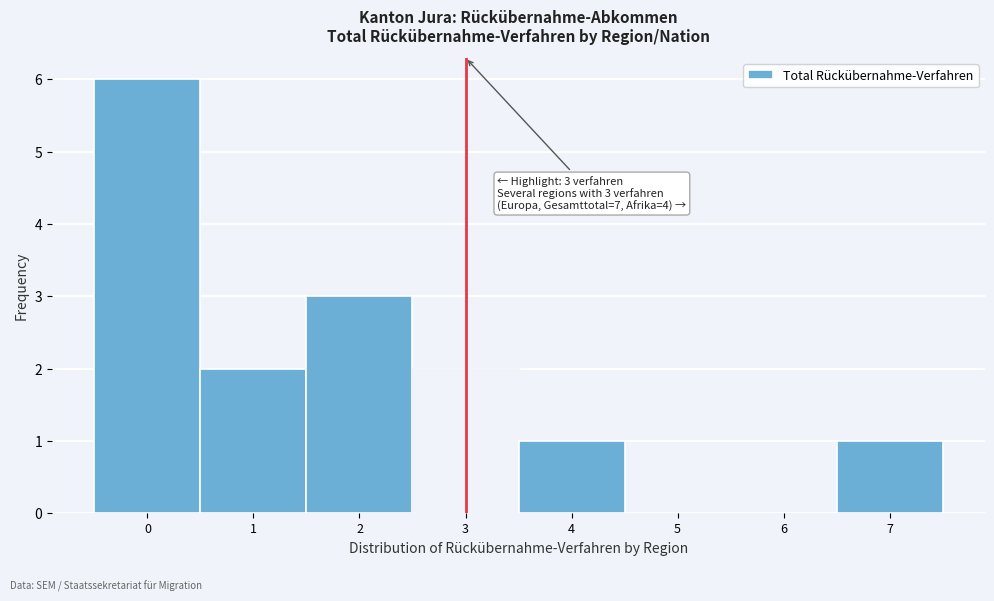

Over which range of the x-axis is the bar tallest?

-0.5 to 0.5